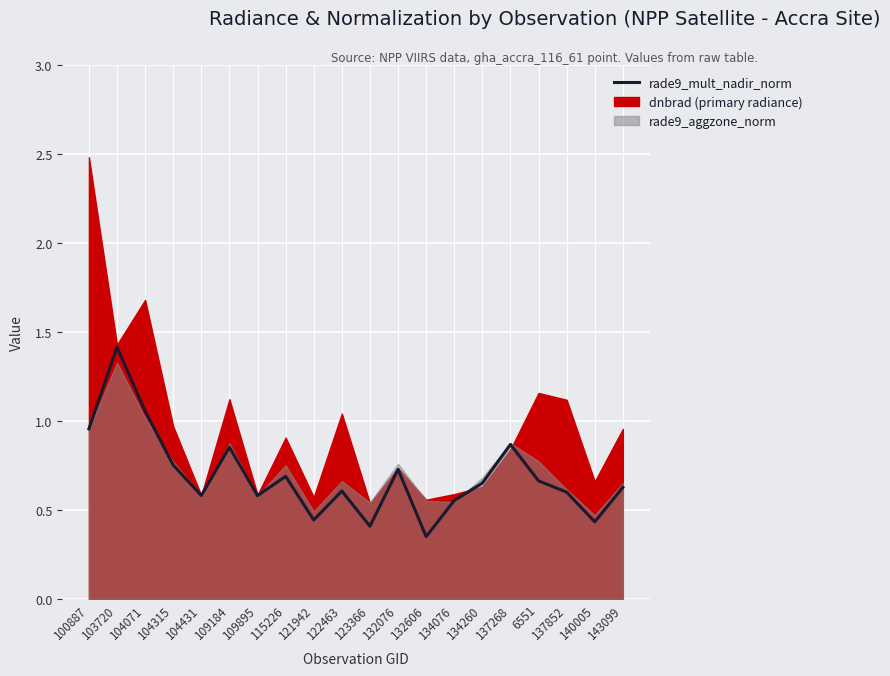

Which has a higher value, 132606 or 104315?

104315